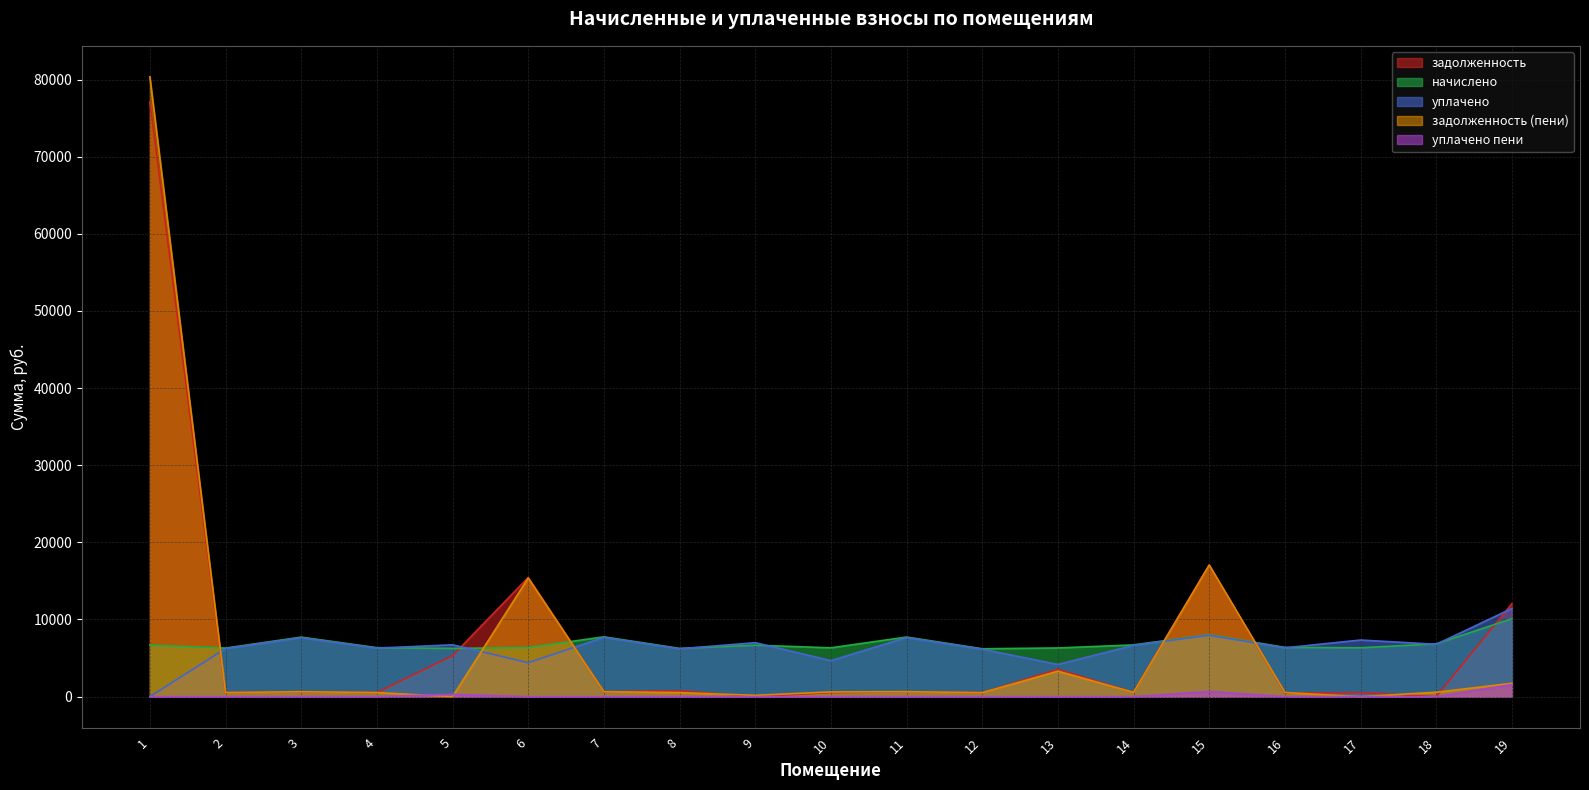

The value of задолженность at 8 is 1243.2. True or false?

False